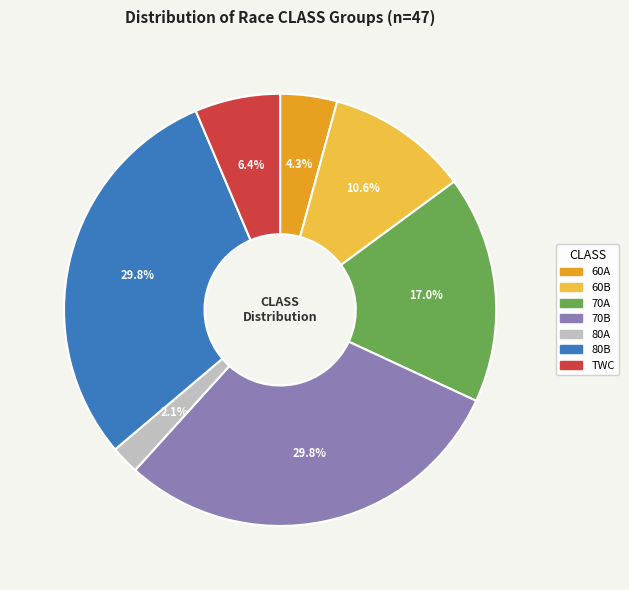

To the nearest percent, what percentage of the pie is TWC?

6%